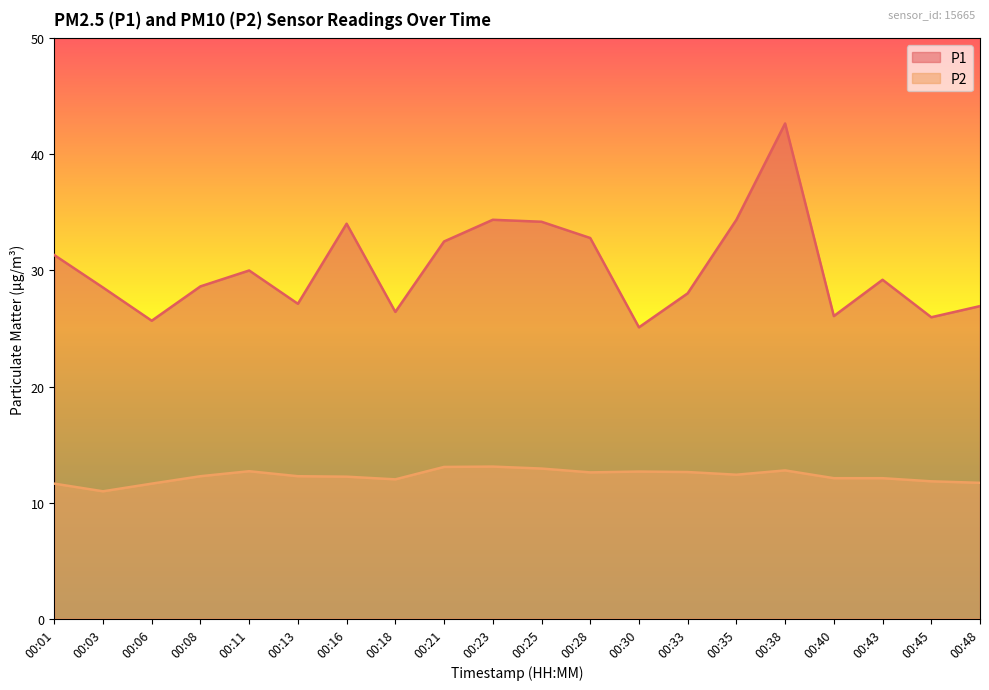

Count the number of data series in this chart.

2